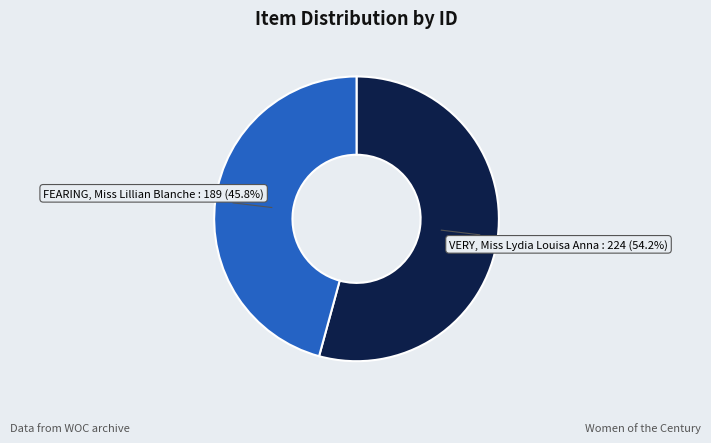

Is there any slice that represents more than half of the pie?

Yes